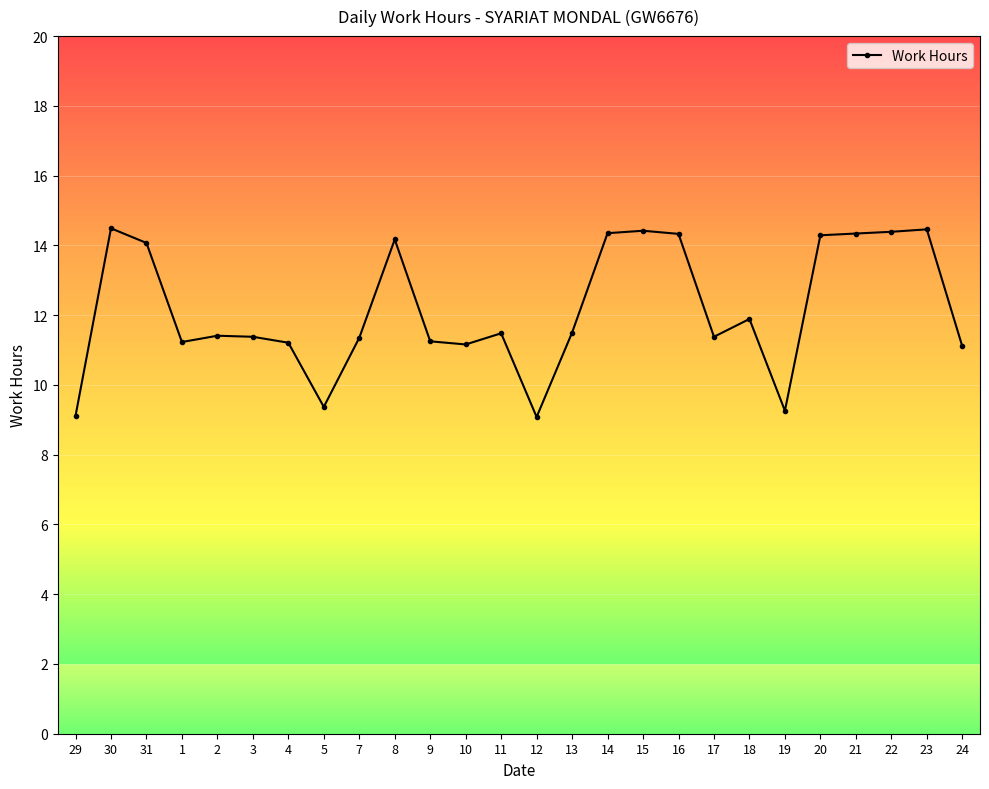

How many lines are shown in the chart?

1